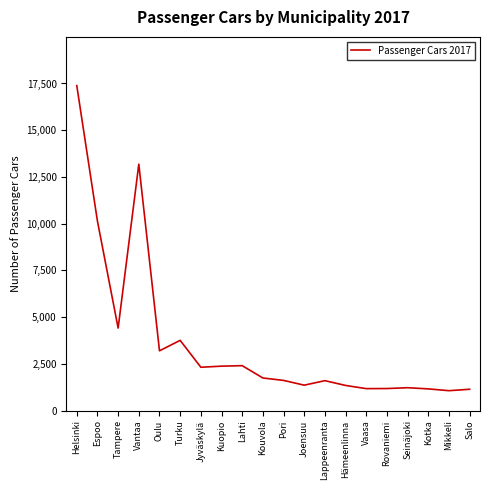

The value at Espoo is 13489. True or false?

False